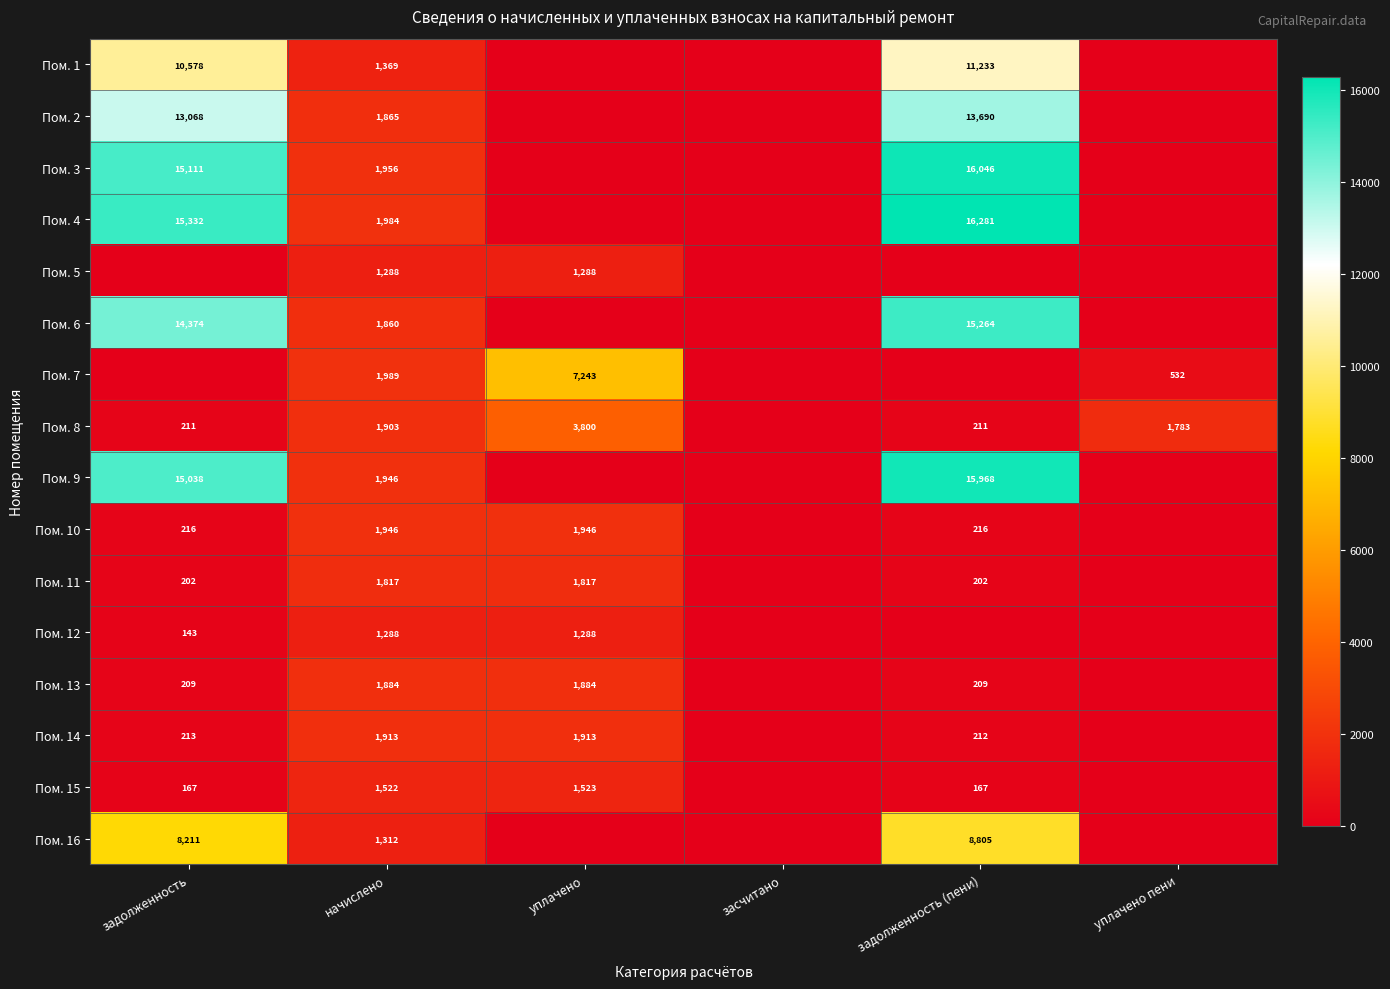

Is it true that Пом. 2 equals 21409.0 at задолженность (пени)?

False